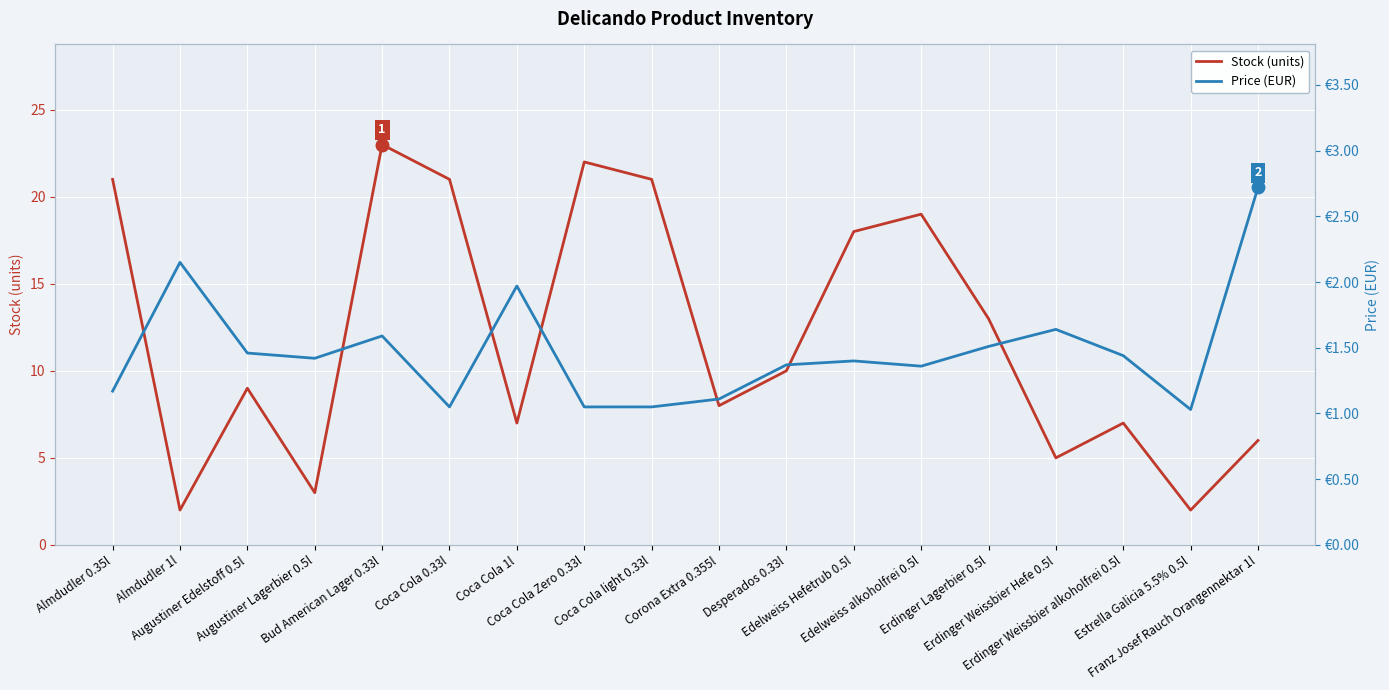

The value of Stock (units) at Bud American Lager 0.33l is 23.0. True or false?

True